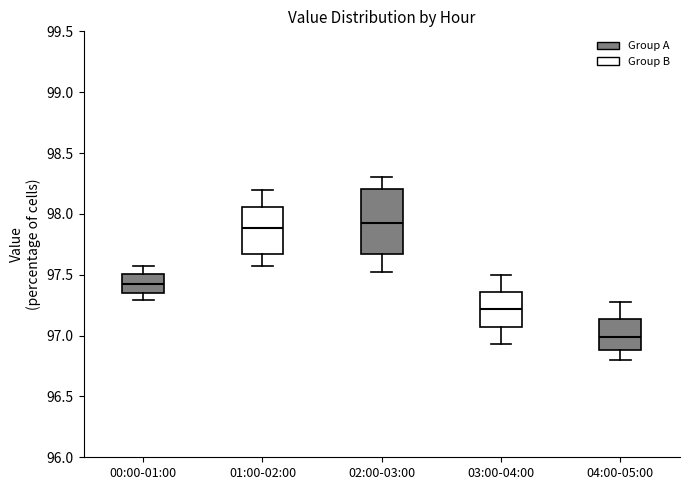

Reading left to right, transcribe this box plot: for each box, give where its median line is, the range the box spans, and where its two whiskers end, as read against the y-axis. The values are not printed on the chart, so give them approximately, as read against the axis.

00:00-01:00: median 97.45, box 97.35 to 97.50, whiskers 97.30 to 97.55
01:00-02:00: median 97.90, box 97.65 to 98.05, whiskers 97.55 to 98.20
02:00-03:00: median 97.95, box 97.65 to 98.20, whiskers 97.50 to 98.30
03:00-04:00: median 97.20, box 97.05 to 97.35, whiskers 96.95 to 97.50
04:00-05:00: median 97.00, box 96.90 to 97.15, whiskers 96.80 to 97.30